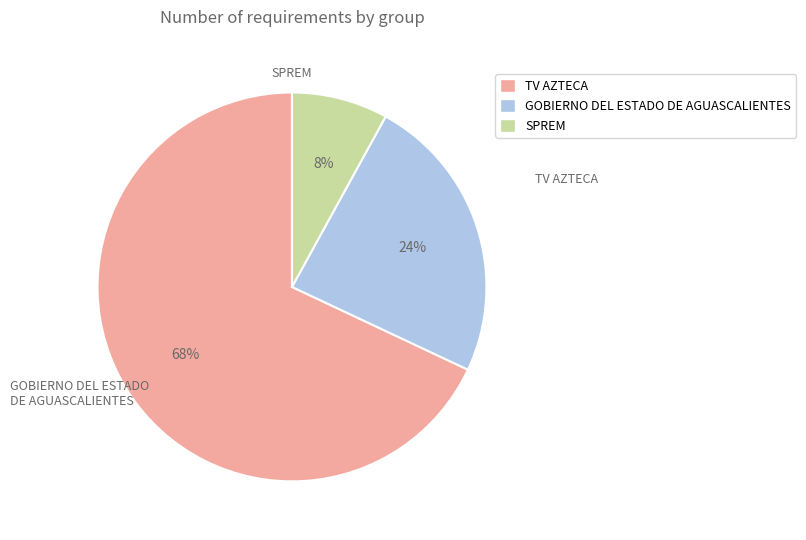

To the nearest percent, what is the combined percentage of SPREM and TV AZTECA?

76%